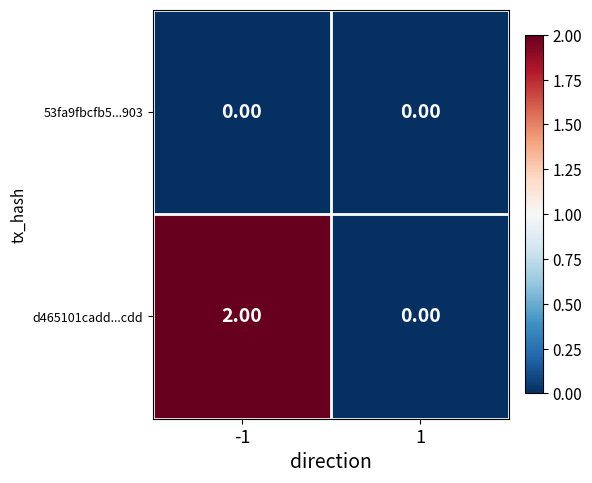

Between -1 and 1, which series saw the biggest shift?

d465101cadd...cdd